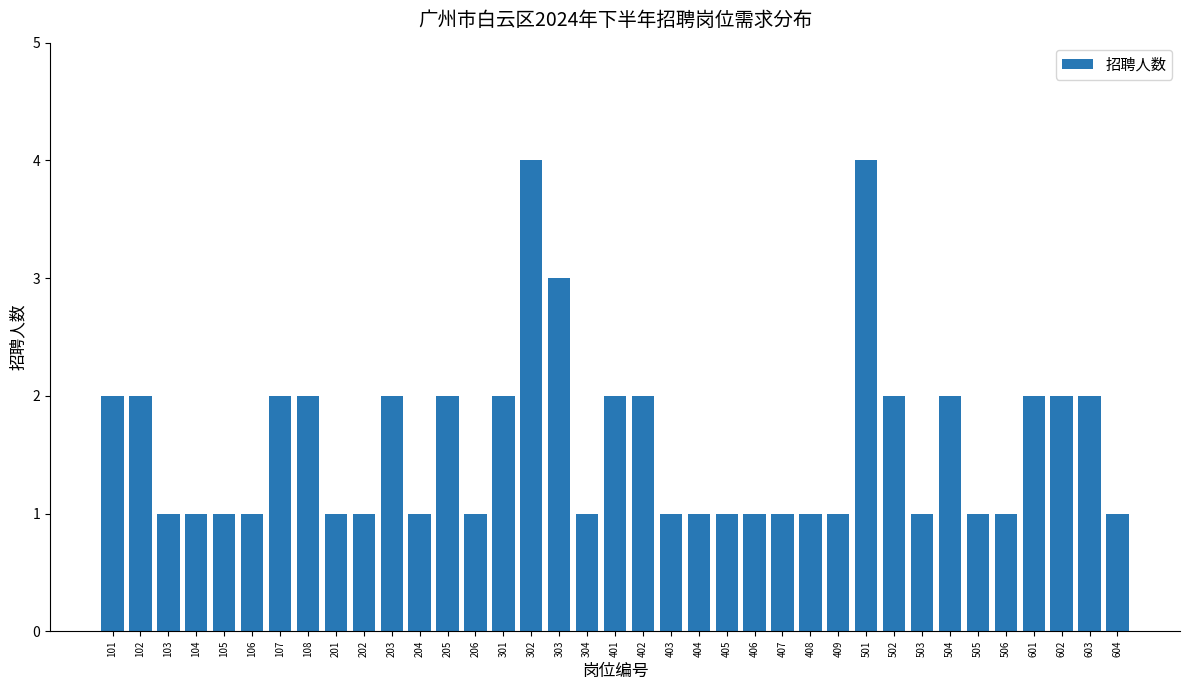

What is the ratio of the value at 504 to the value at 601?

1.0